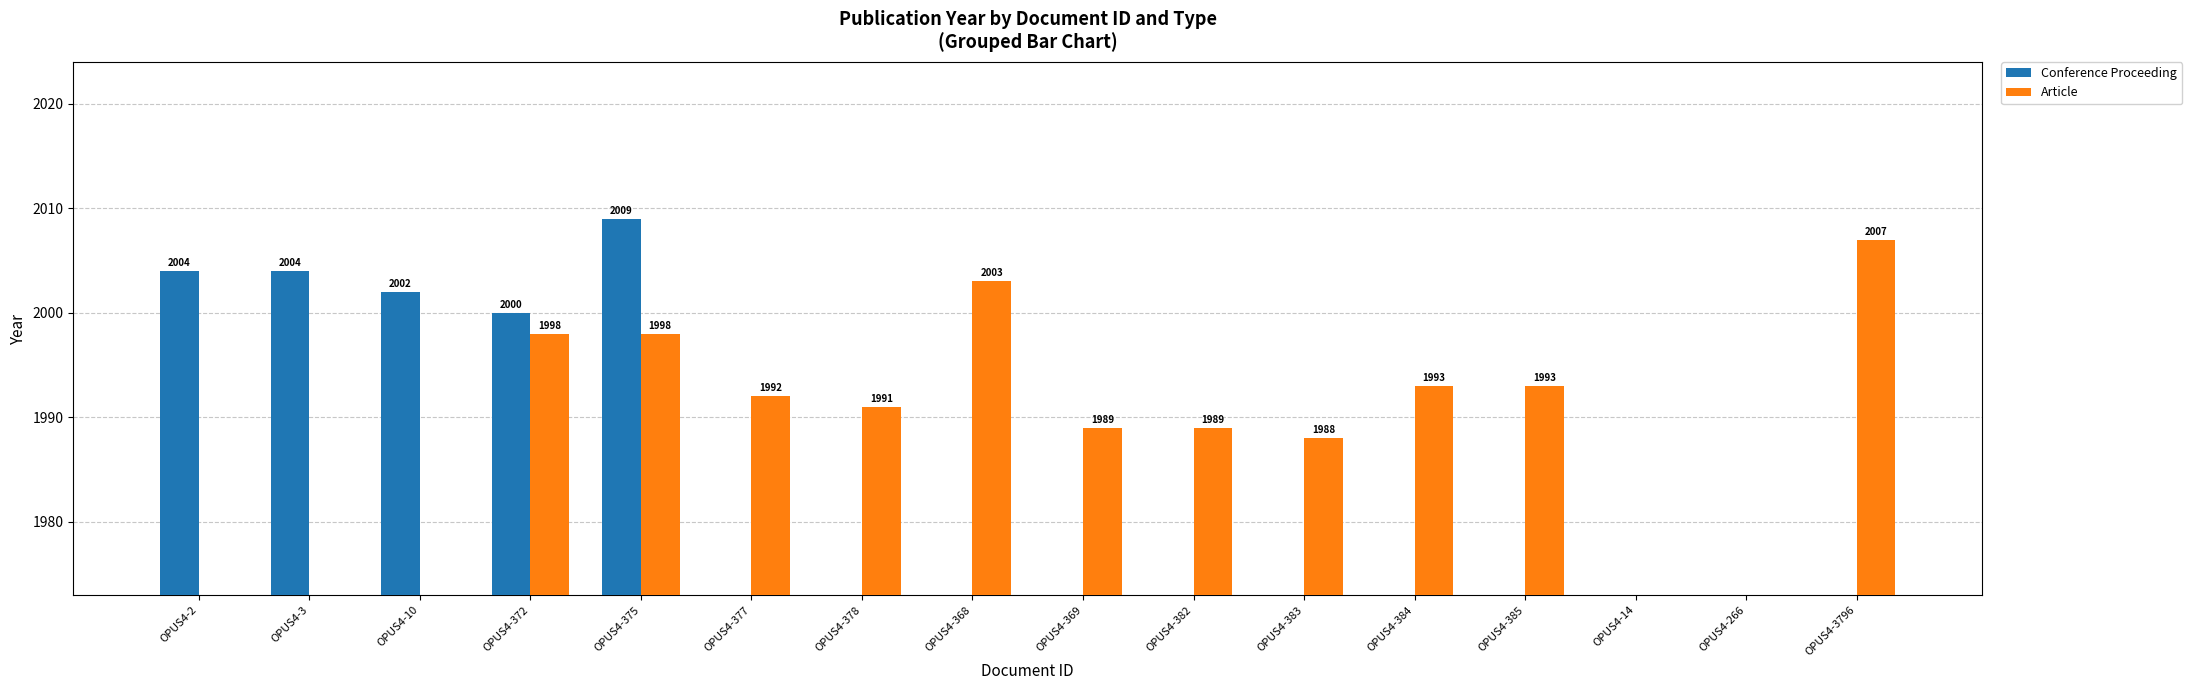

How many data points does each series have?

16